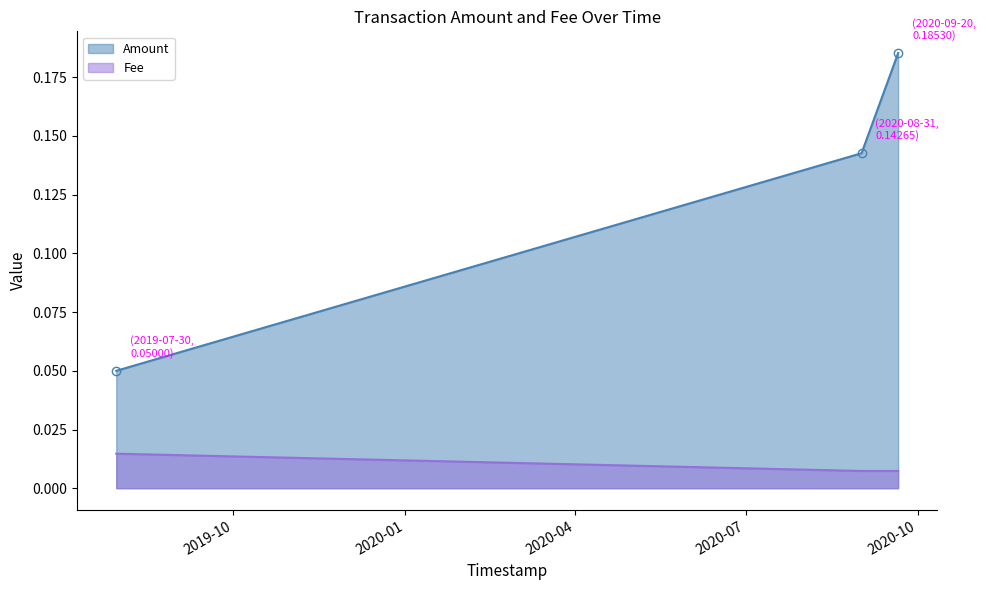

Rank the series at 2019-07-30 10:32:14 from lowest to highest value.

Fee, Amount